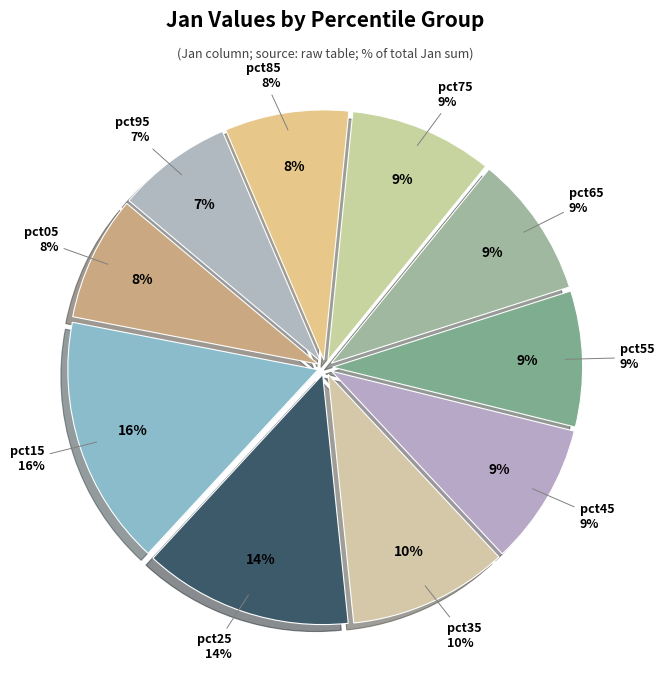

The pct45 slice represents 15% of the pie. True or false?

False